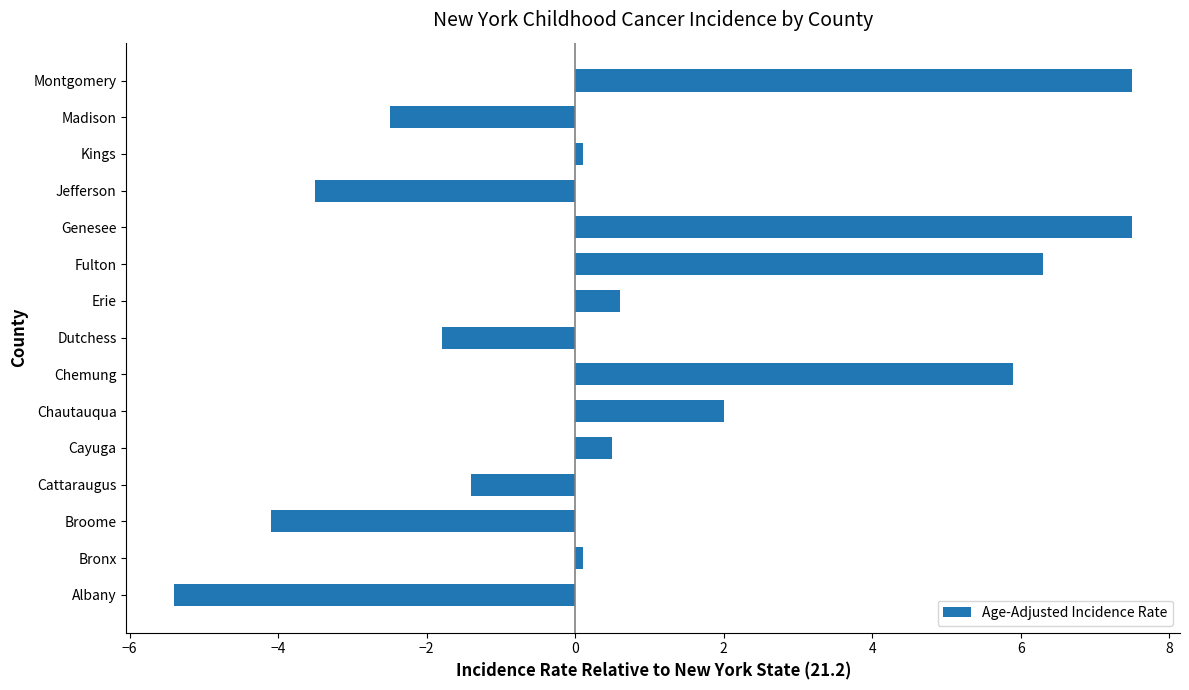

Reading bottom to top, list all the values displayed in this chart.

-5.4	0.1	-4.1	-1.4	0.5	2.0	5.9	-1.8	0.6	6.3	7.5	-3.5	0.1	-2.5	7.5